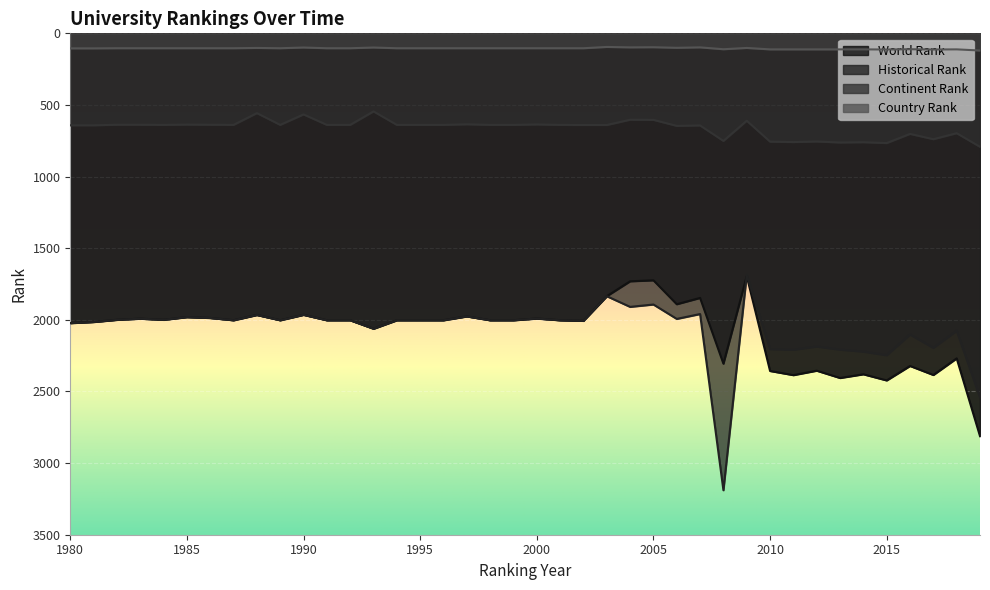

At which category is the sum across all series the highest?

2008